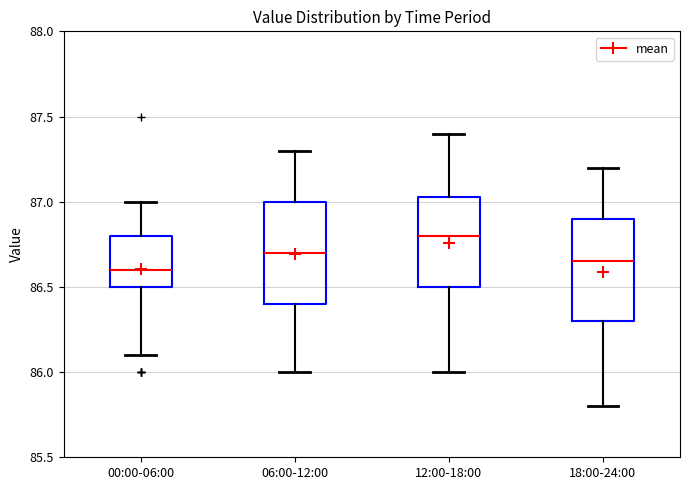

Which box has the lowest median line?

00:00-06:00